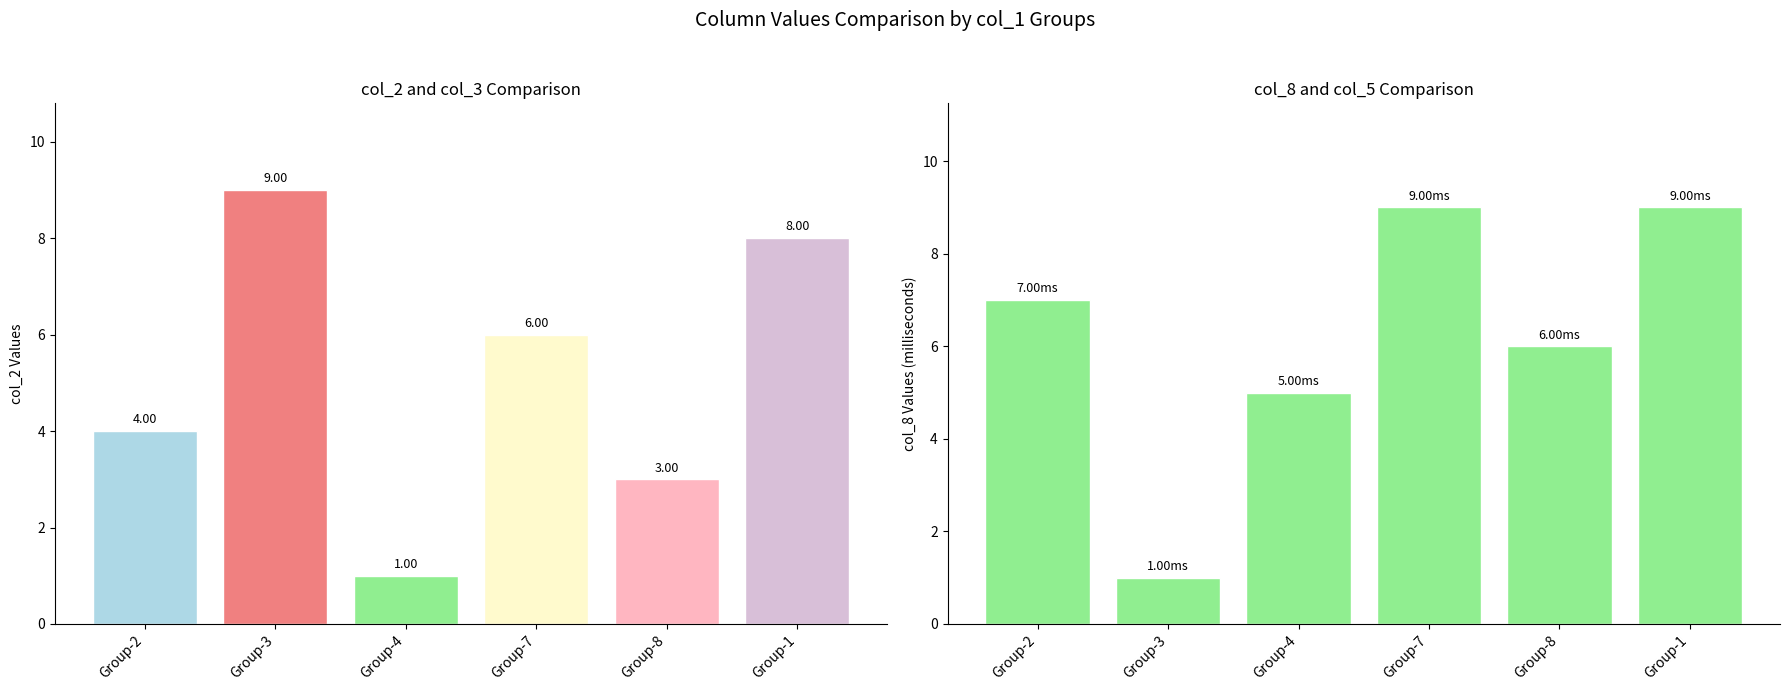

What is the difference between the second highest and minimum values in the col_5 series?

5